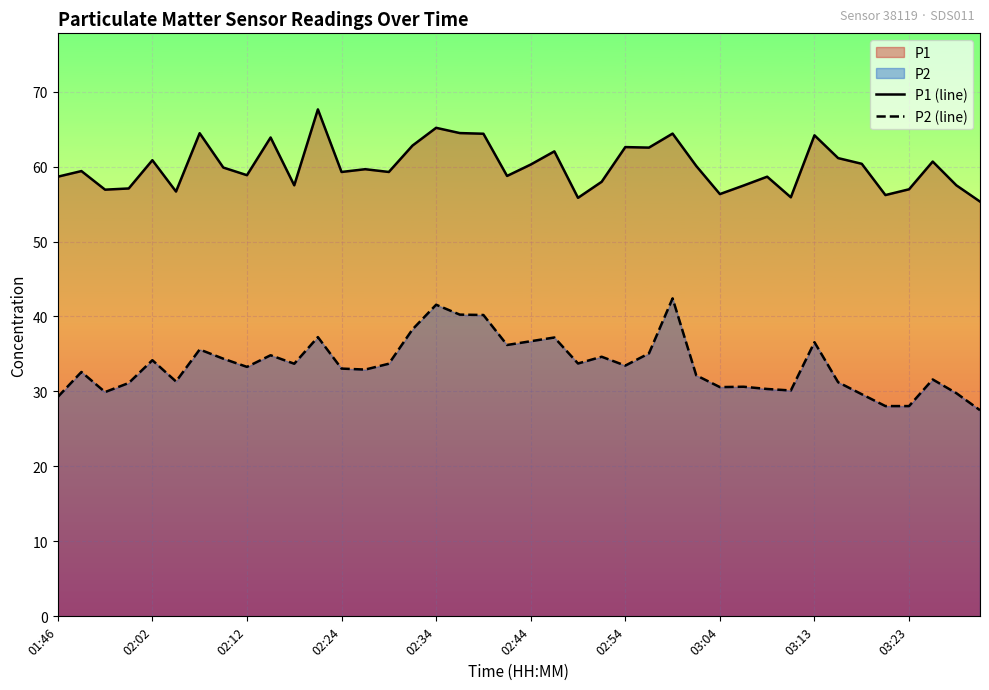

True or false: P2 (line) and P1 (line) cross at least once.

False